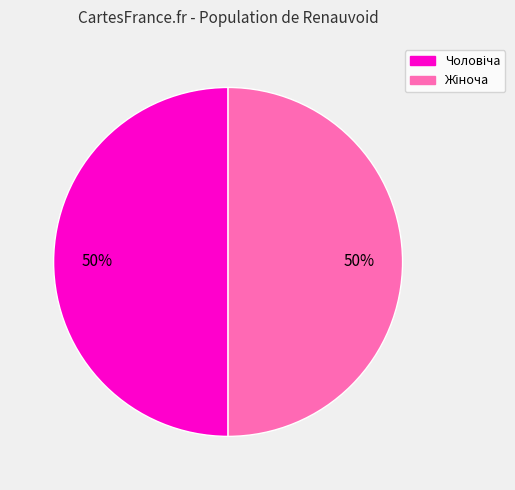

To the nearest percent, what is the average slice percentage?

50%